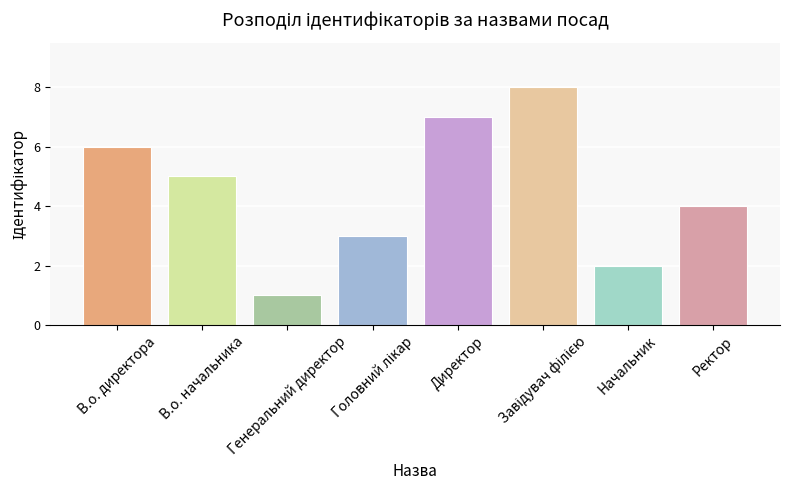

Where is the data nearest to the value 4?

Ректор